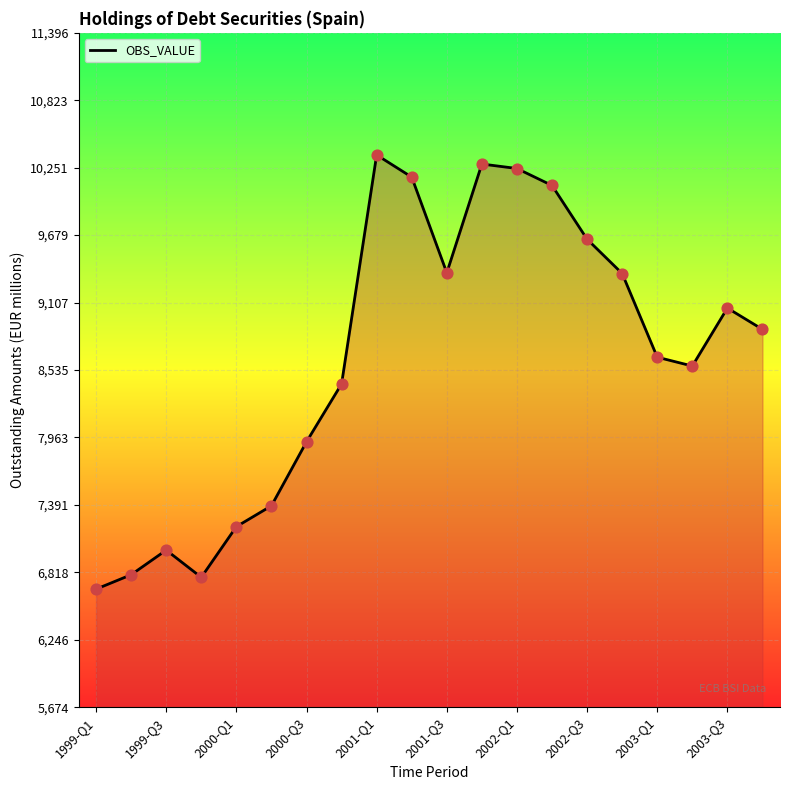

What is the difference between the maximum and minimum values?

3684